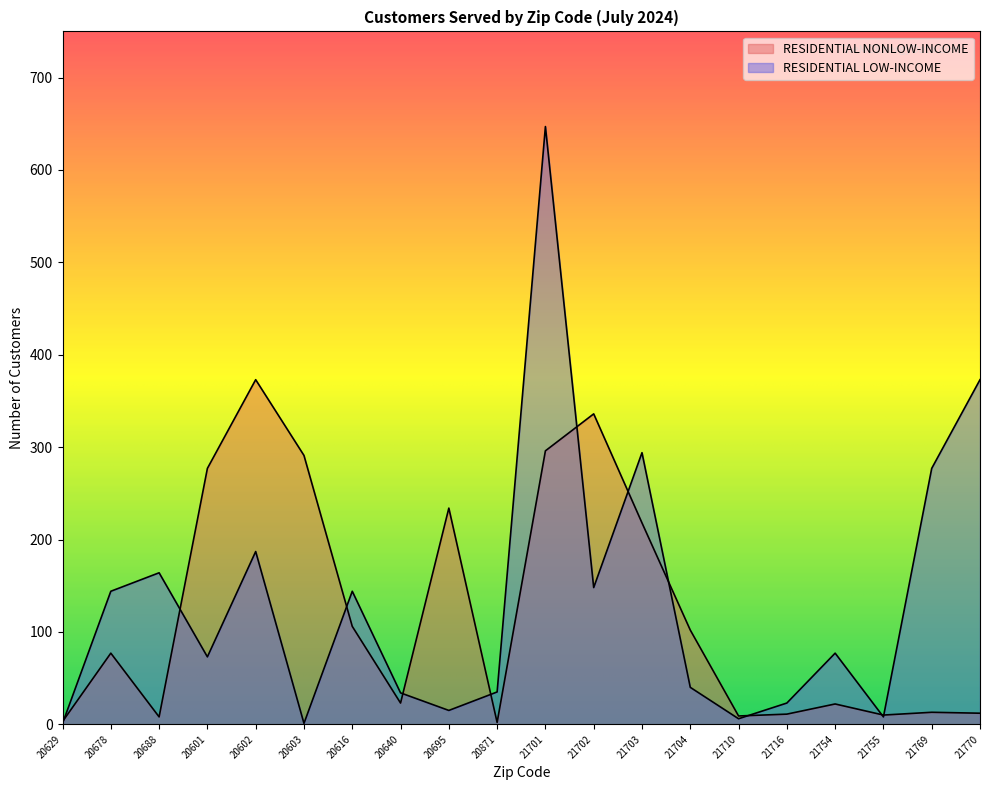

The RESIDENTIAL LOW-INCOME series shows 1 at 20603. True or false?

True